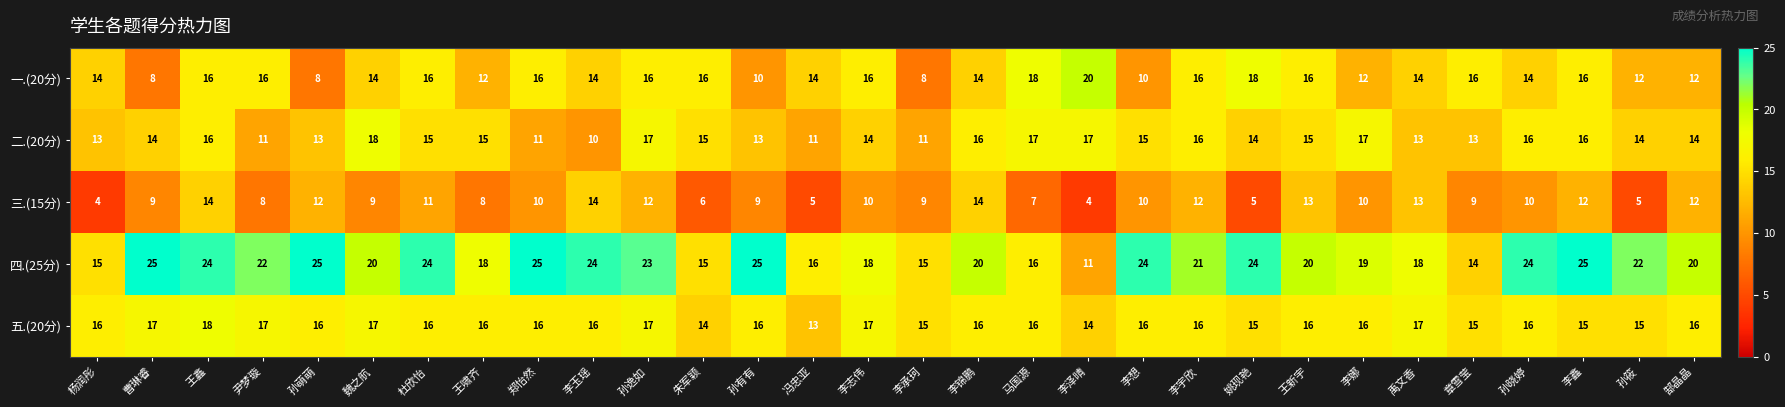

At which label does 一.(20分) reach its peak?

李泽晴